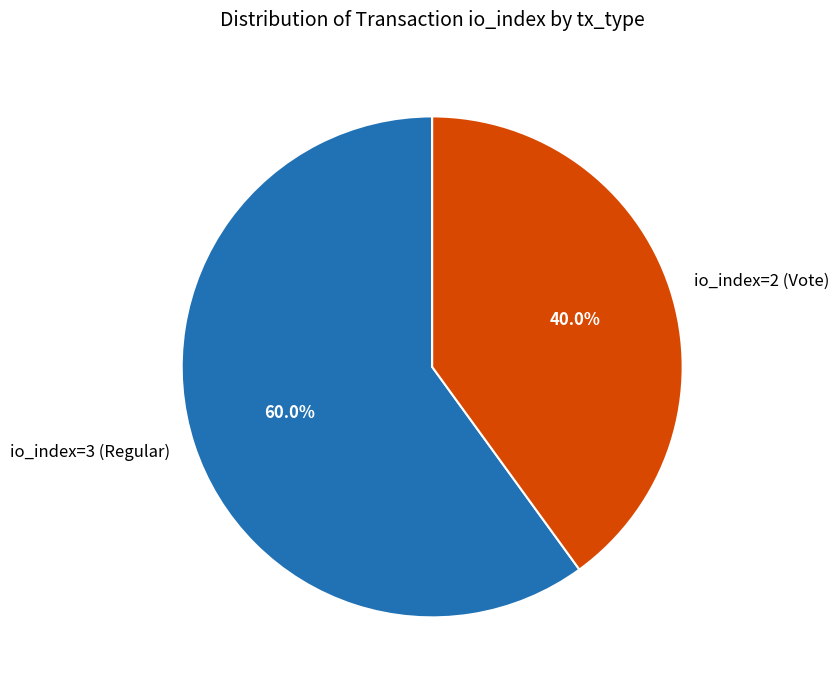

What is the largest slice in the pie chart?

io_index=3 (Regular)